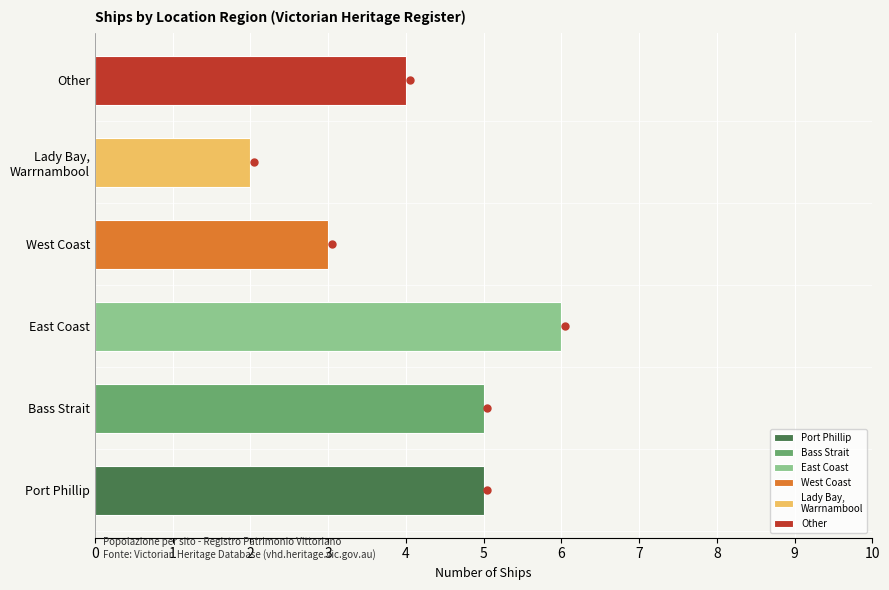

What is the change in value from Bass Strait to West Coast?

-2